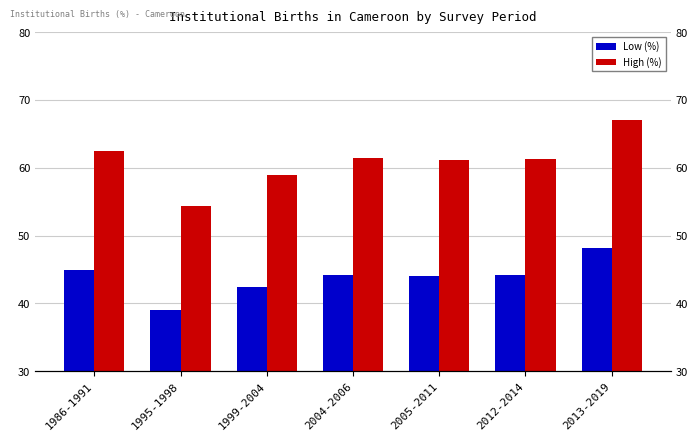

How many bars are there in each group?

2